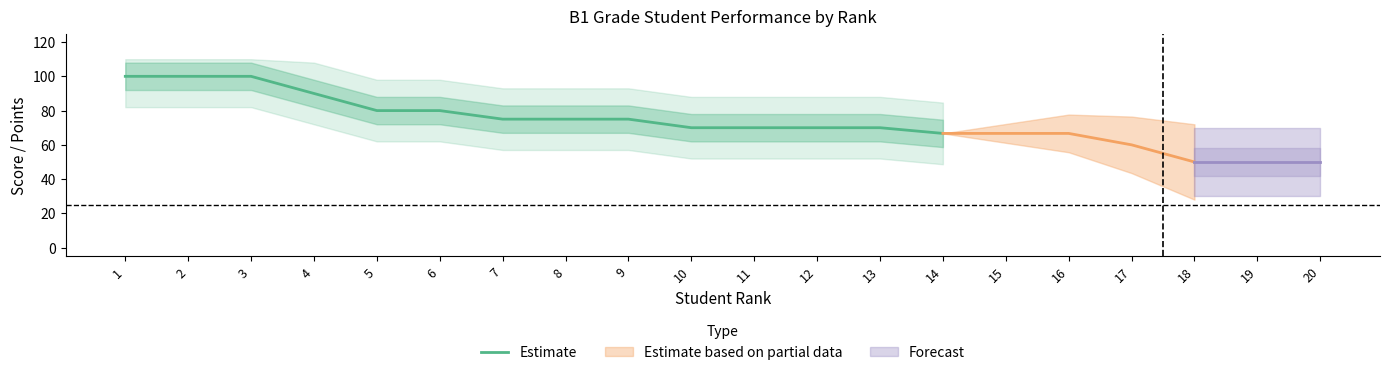

The Estimate series shows 70.0 at 10. True or false?

True